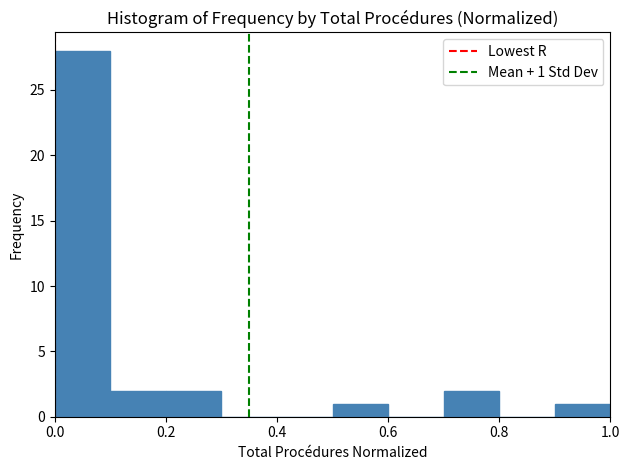

Which range on the x-axis has the tallest bar?

0.0 to 0.1